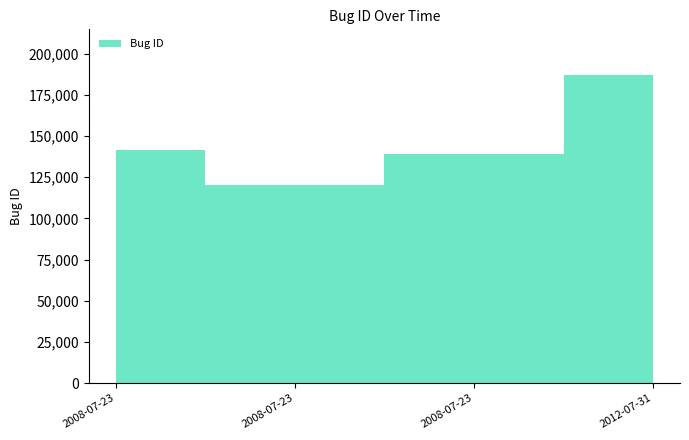

Is it true that the value at 2008-07-23 is 141303?

True